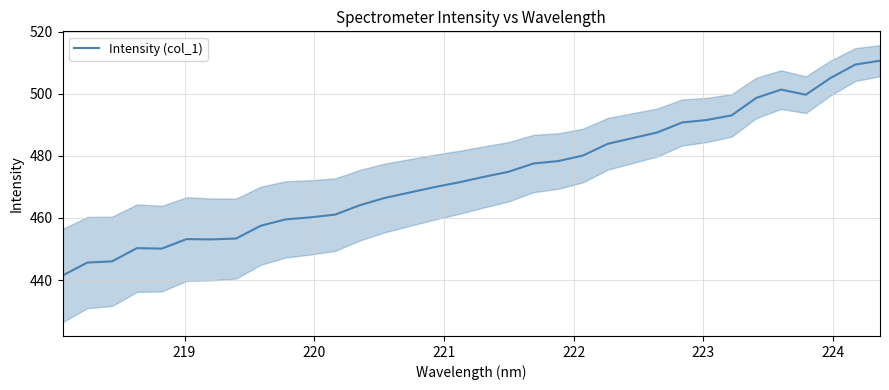

Does the chart display data point markers on the line(s)?

No